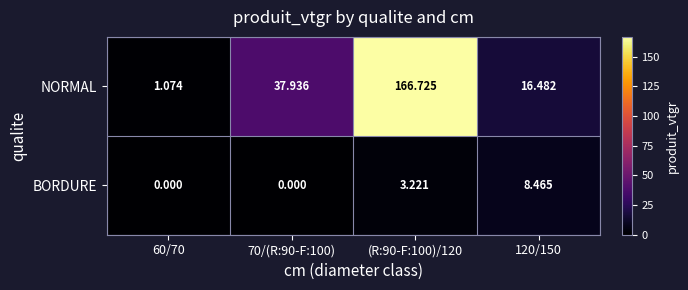

How many distinct data groups are displayed?

2